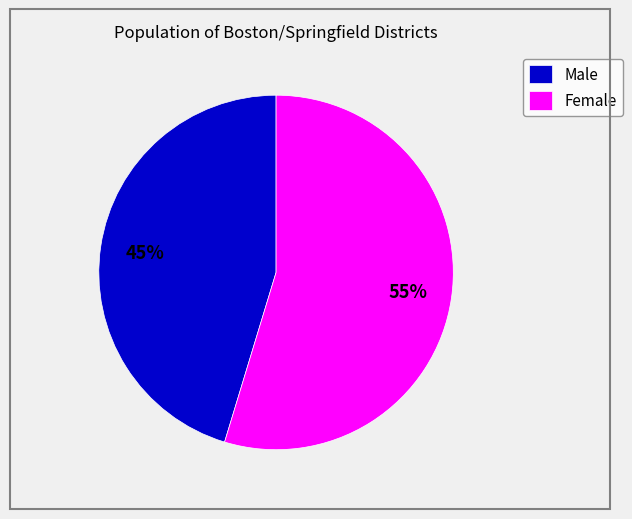

What percentage is the Female slice, to the nearest percent?

55%